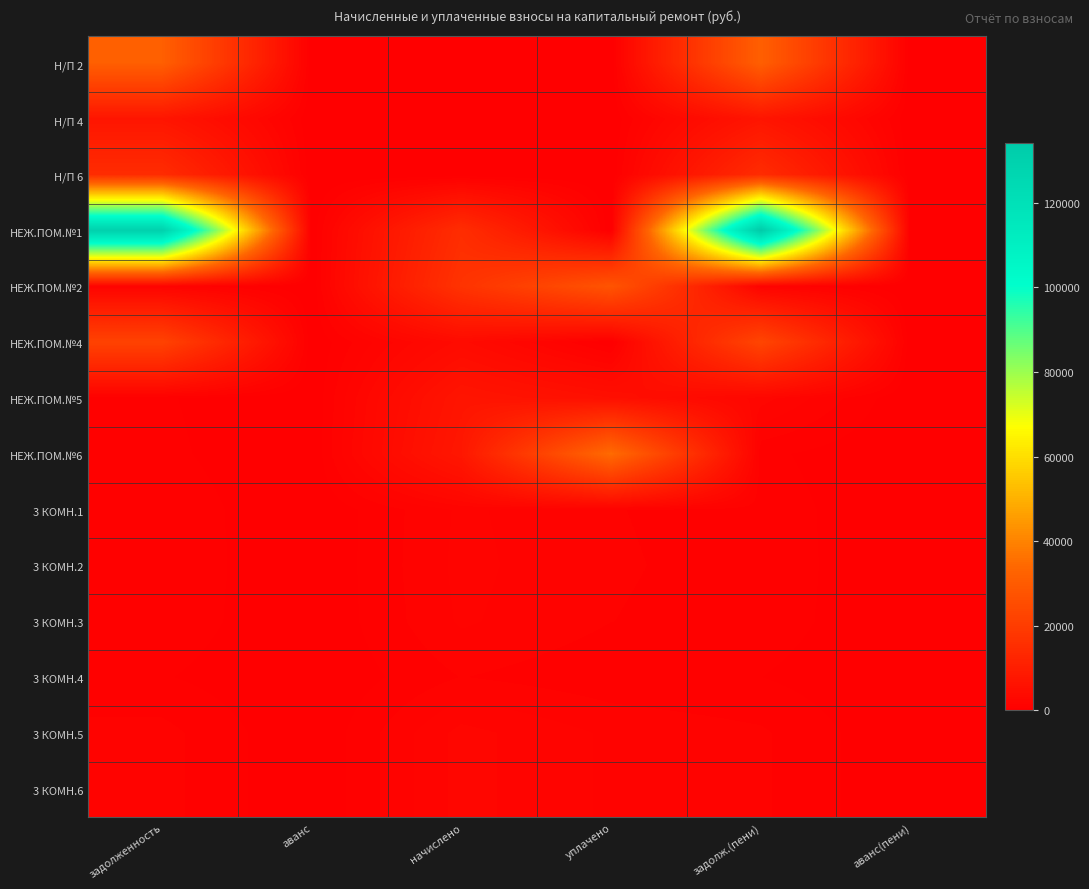

Between задолж.(пени) and аванс(пени), which series saw the biggest shift?

НЕЖ.ПОМ.№1